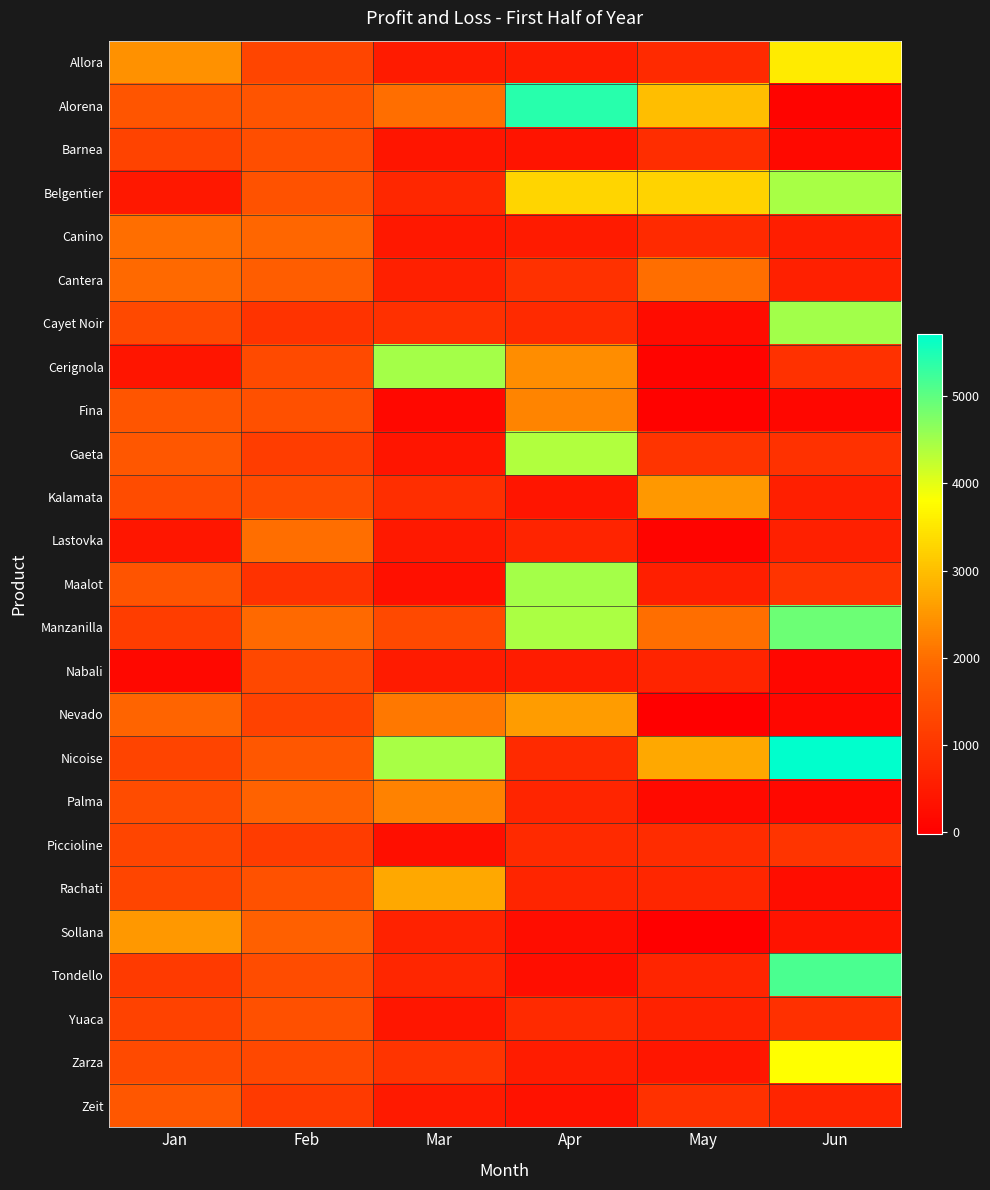

List the series in order of their peak value, lowest first.

Piccioline, Nabali, Barnea, Yuaca, Zeit, Canino, Cantera, Lastovka, Palma, Fina, Kalamata, Sollana, Nevado, Rachati, Allora, Zarza, Gaeta, Belgentier, Maalot, Cerignola, Cayet Noir, Manzanilla, Tondello, Alorena, Nicoise